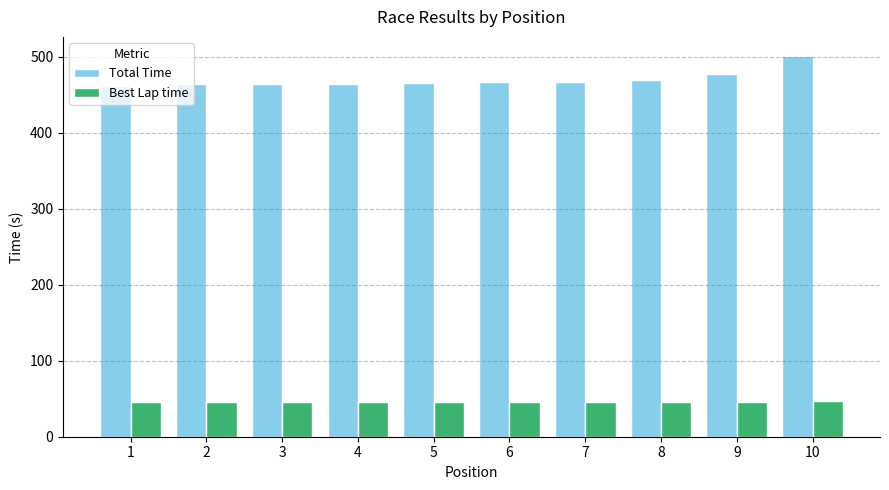

Rank the series by their average value, from highest to lowest.

Total Time, Best Lap time